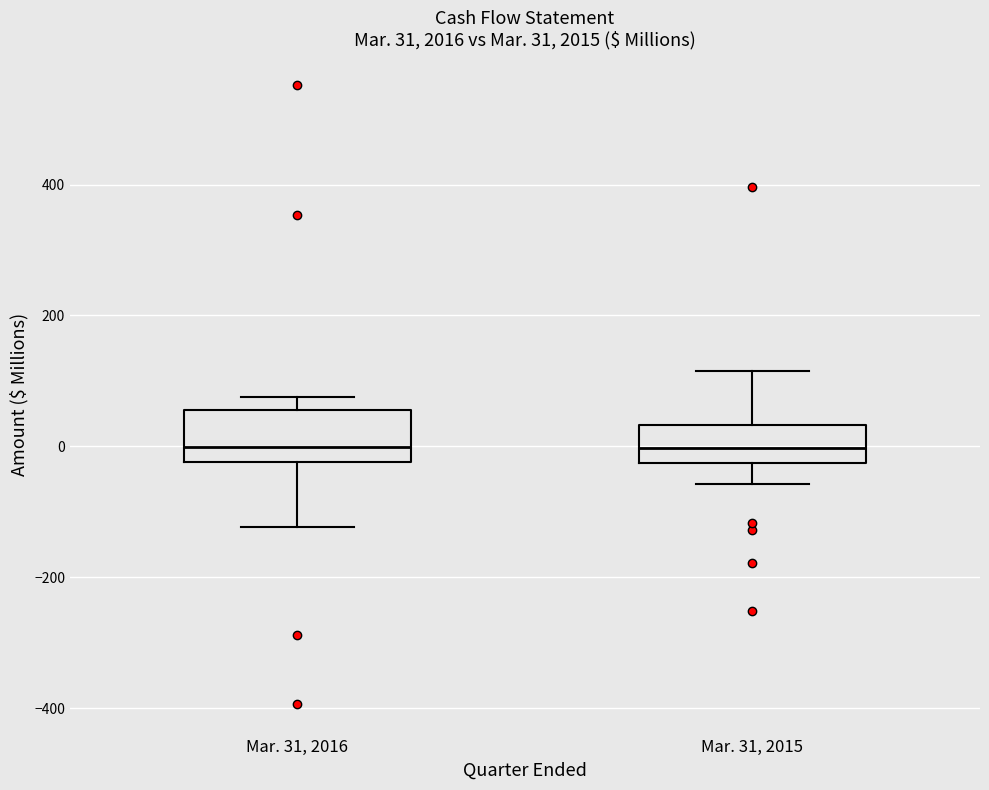

Comparing the boxes themselves (not the whiskers), which one is the tallest?

Mar. 31, 2016